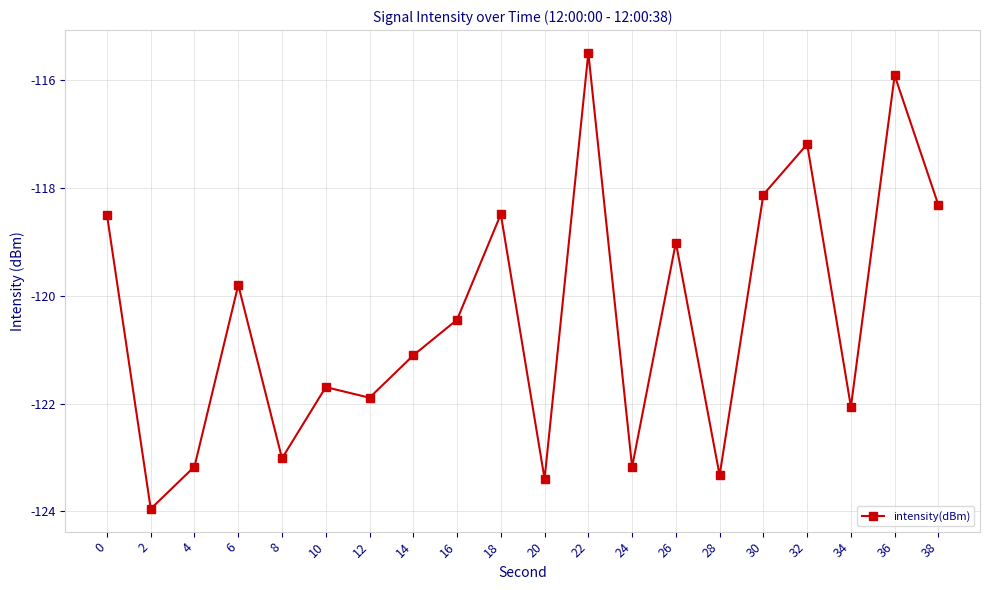

Does the chart have visible grid lines?

Yes